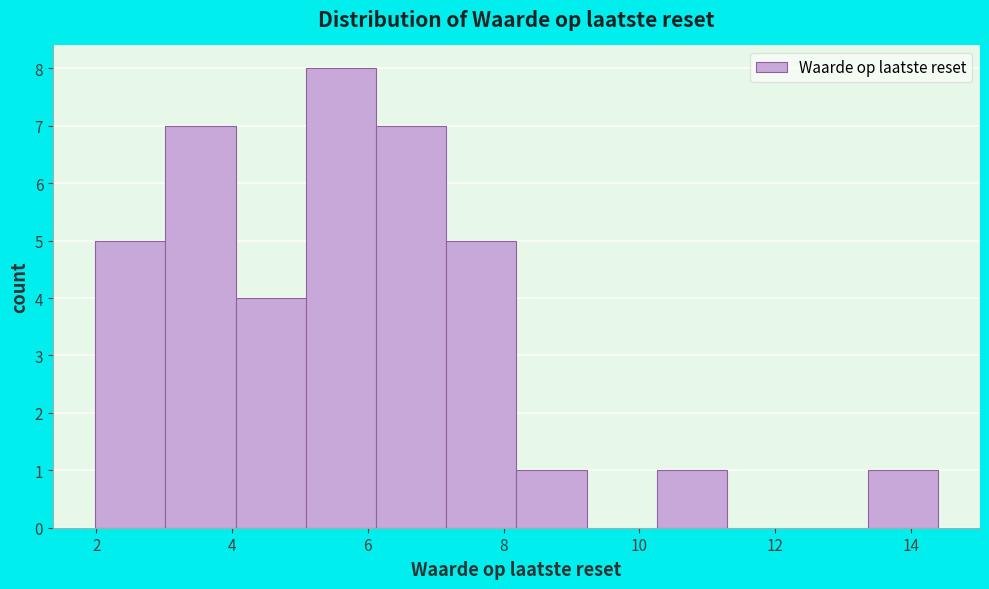

How tall is the bar that spans 6.2 to 7.2 on the x-axis? Neither the bar edges nor the heights are printed on the chart, so give them approximately, as read against the axes.

7